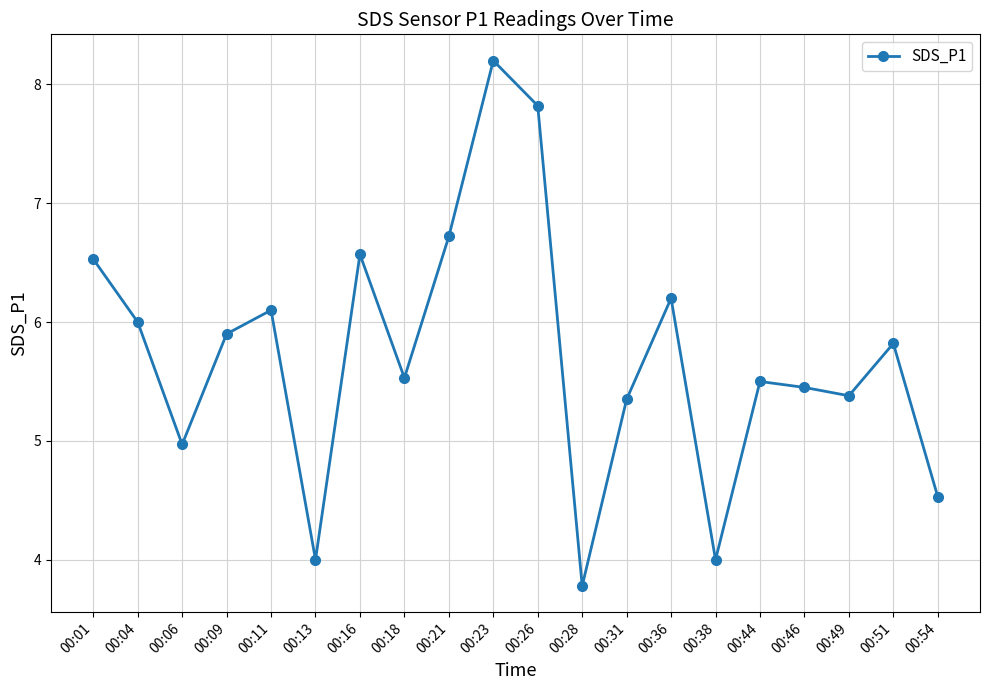

What is the value of the 14th point from the left?

6.2